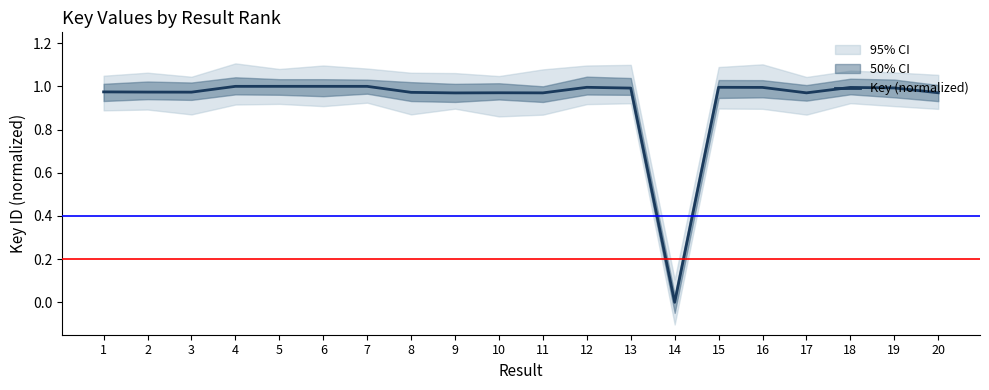

Rank the categories by value from lowest to highest.

14, 9, 11, 17, 10, 20, 8, 3, 2, 1, 13, 19, 18, 16, 12, 15, 7, 4, 6, 5